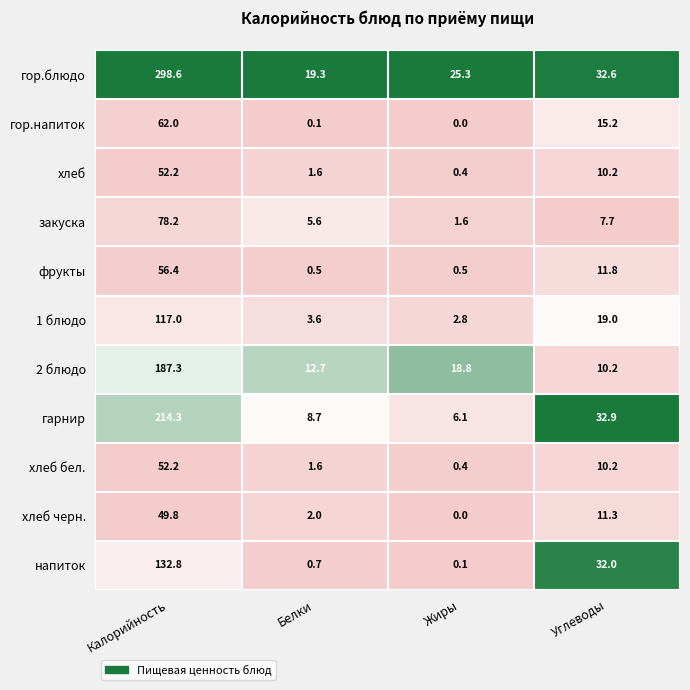

What is the greatest value displayed?

298.6